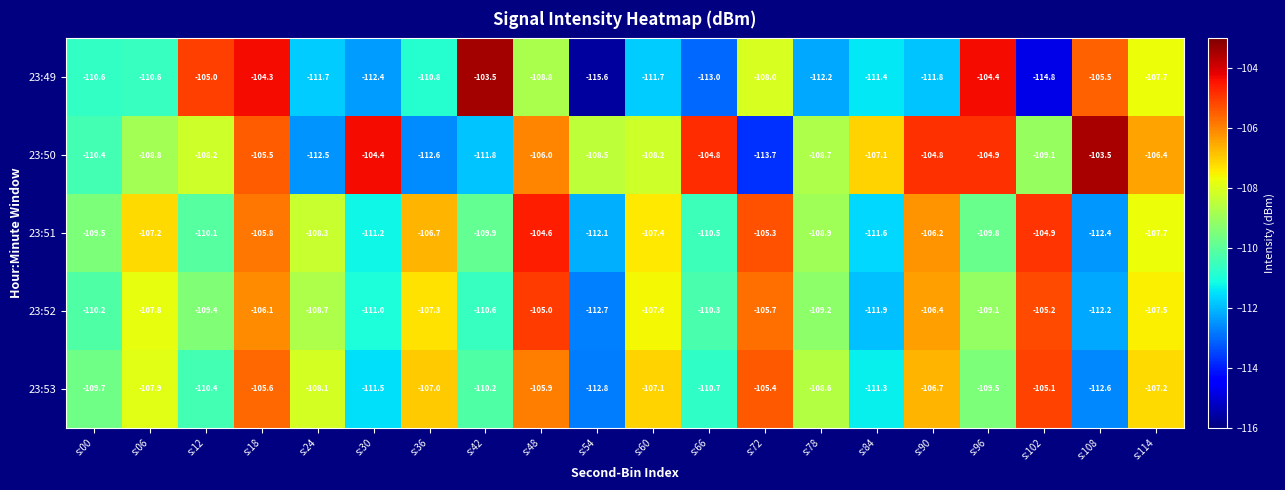

What is the sum of the 23:49 values at s:12 and s:66?

-218.0